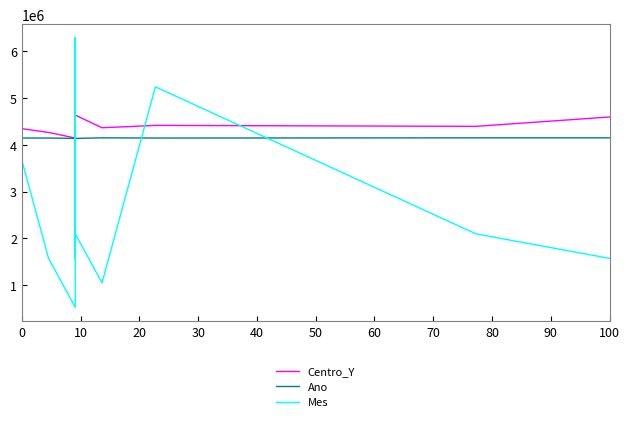

What is the difference between the maximum and minimum values in the Ano series?

12300